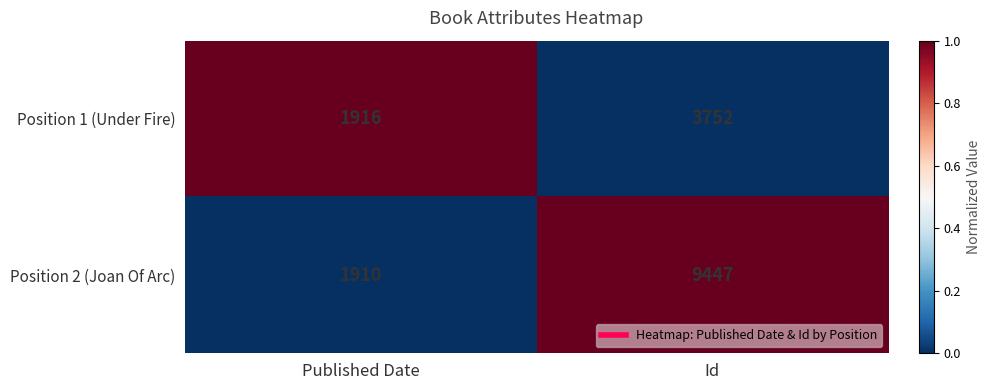

What is the sum of all Position 2 (Joan Of Arc) values?

11357